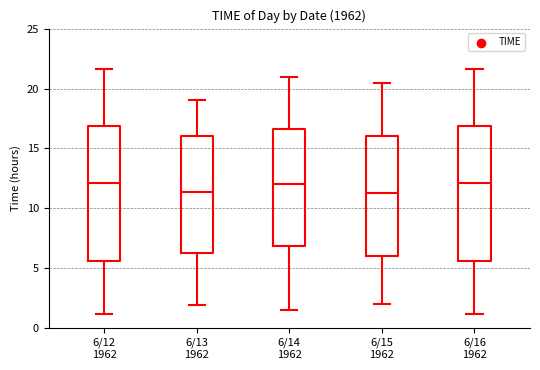

Where does the upper whisker of the box for 6/13 1962 end on the y-axis? The values are not printed on the chart, so give them approximately, as read against the axis.

19.0